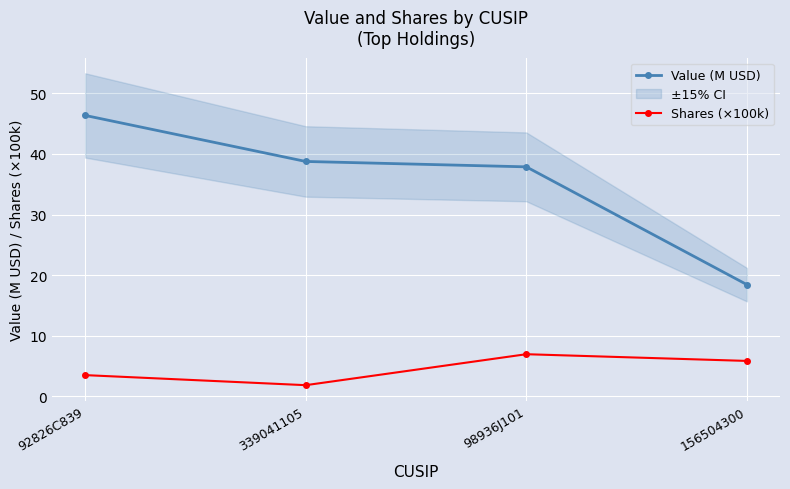

What is the label of the 4th point from the right?

92826C839